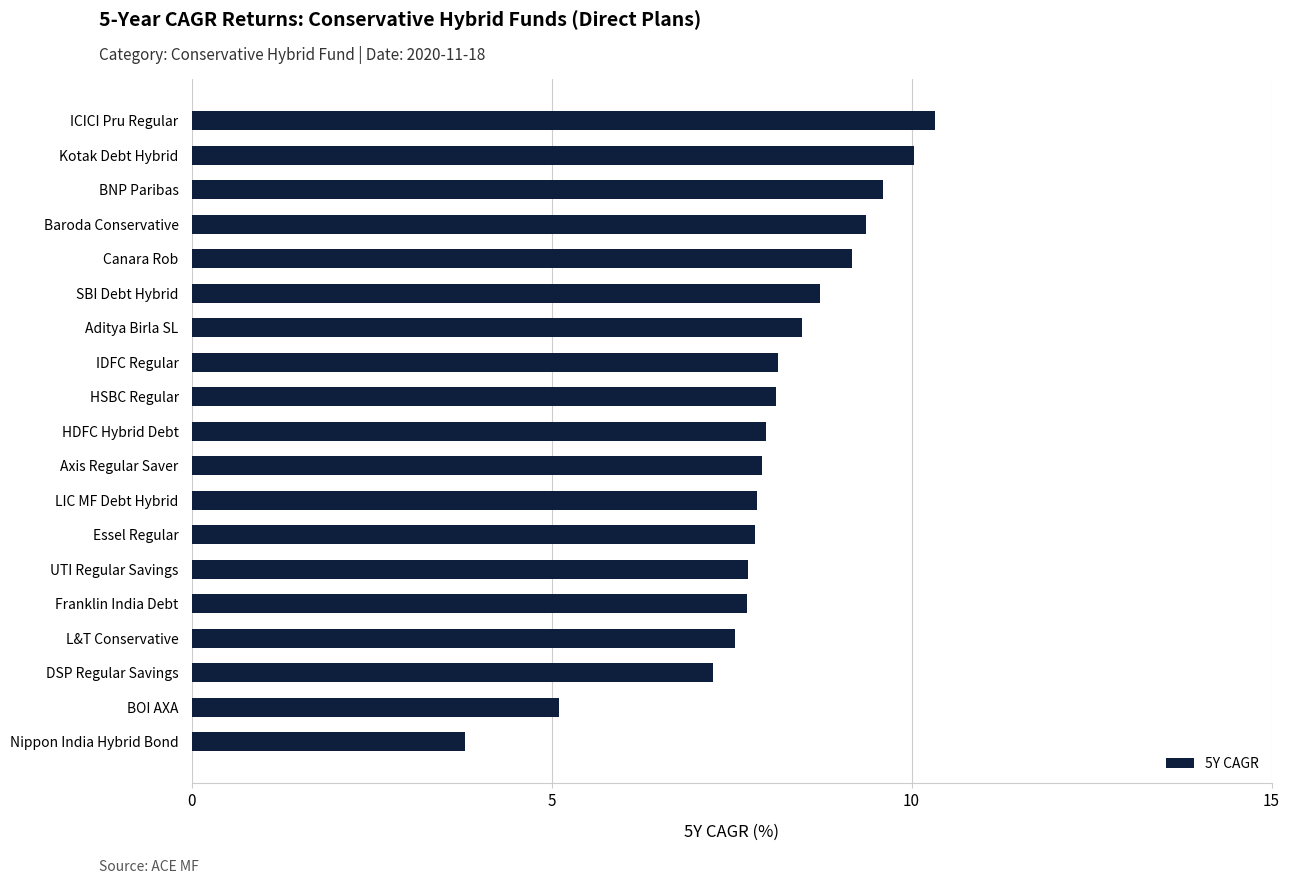

What is the difference between the maximum and minimum values?

6.5